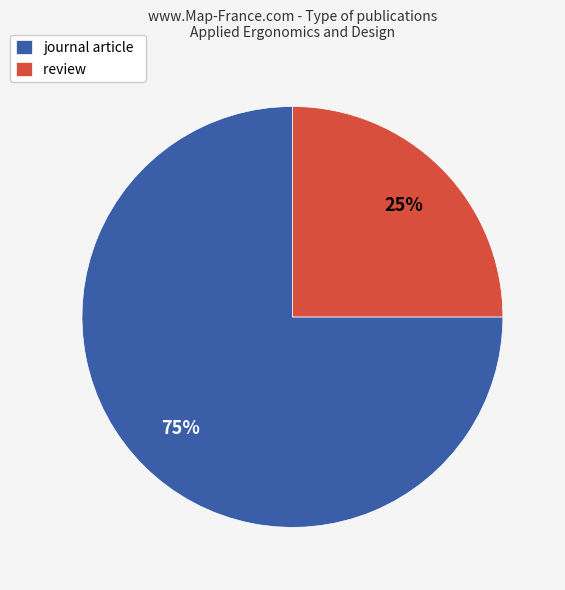

Which category has the biggest portion of the pie?

journal article